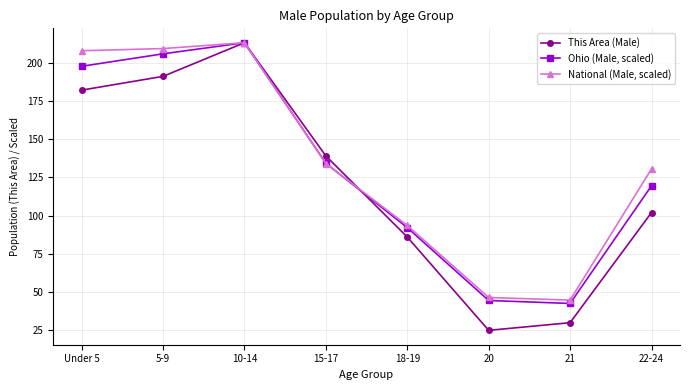

How many lines are shown in the chart?

3